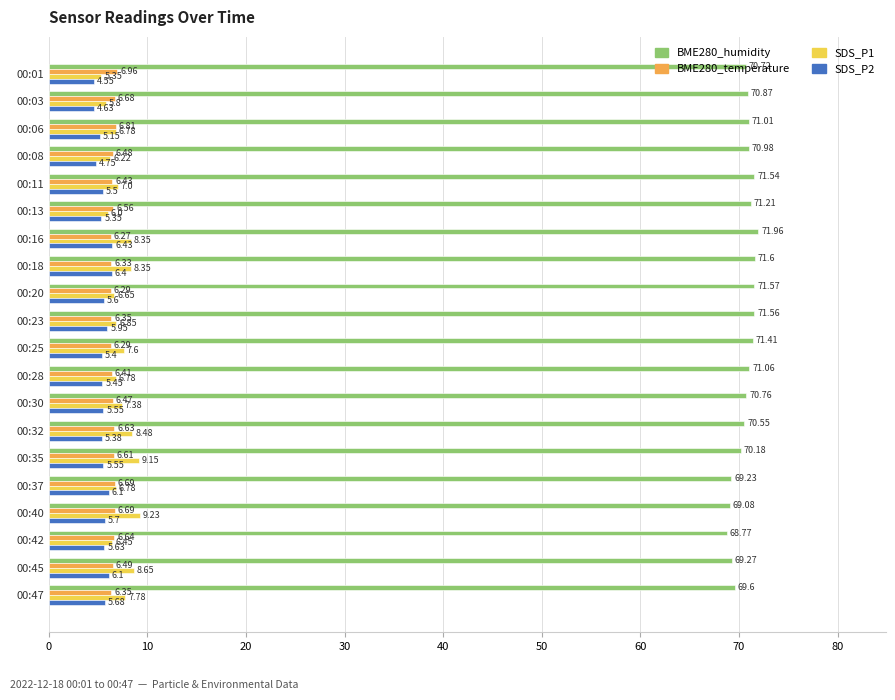

What is the average value of the BME280_humidity series?

70.6